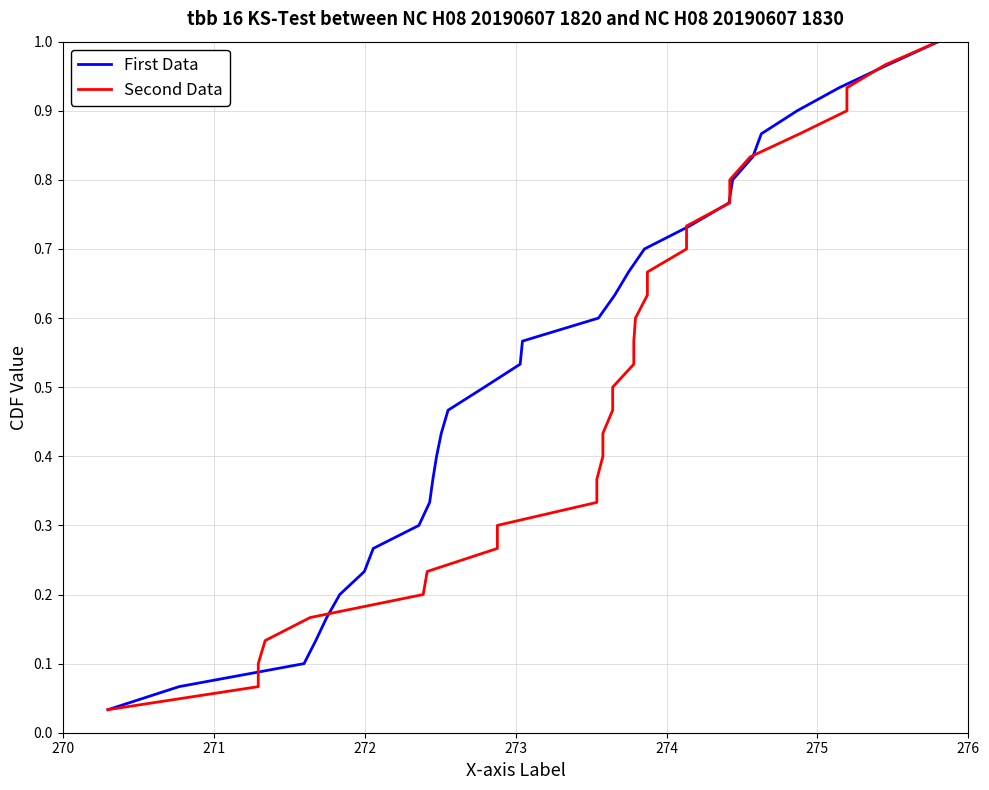

How many lines are shown in the chart?

2